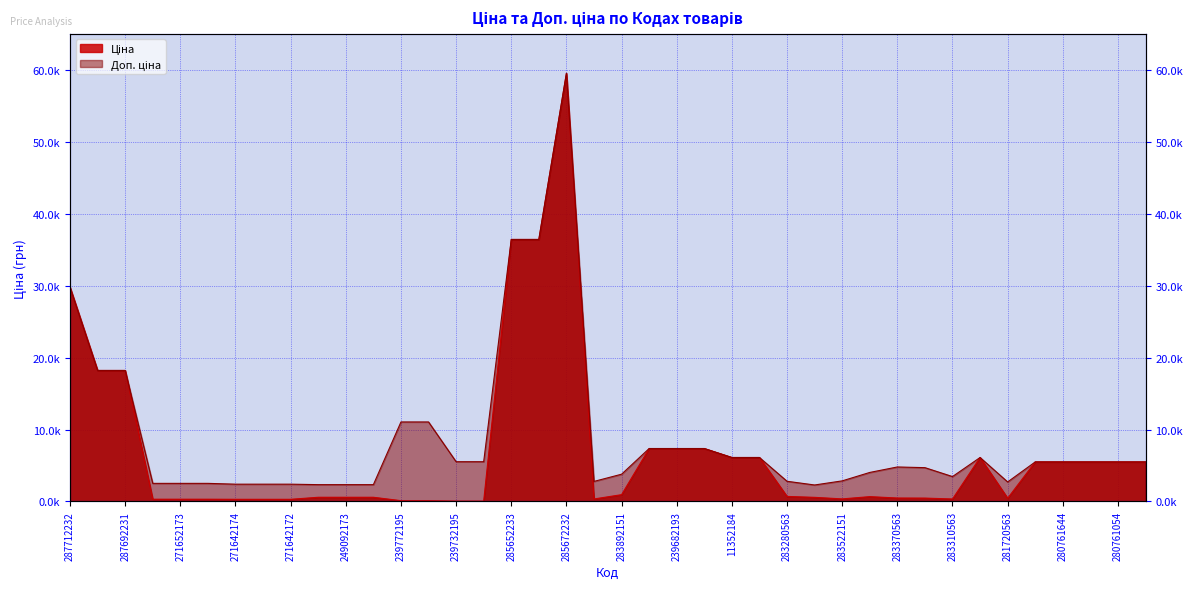

At 11352182, list the series in order from smallest to largest.

Ціна, Доп. ціна